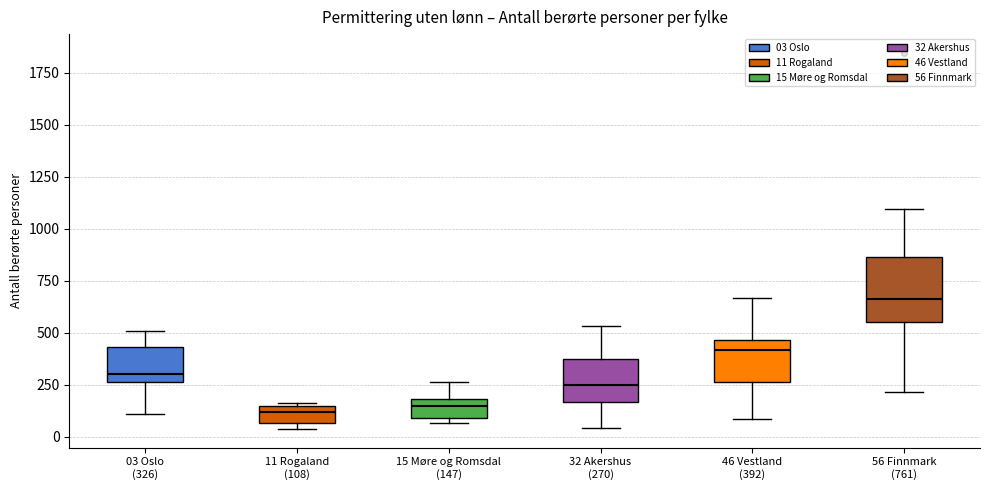

Where is the lower edge of the box for 03 Oslo (326) on the y-axis? The values are not printed on the chart, so give them approximately, as read against the axis.

250